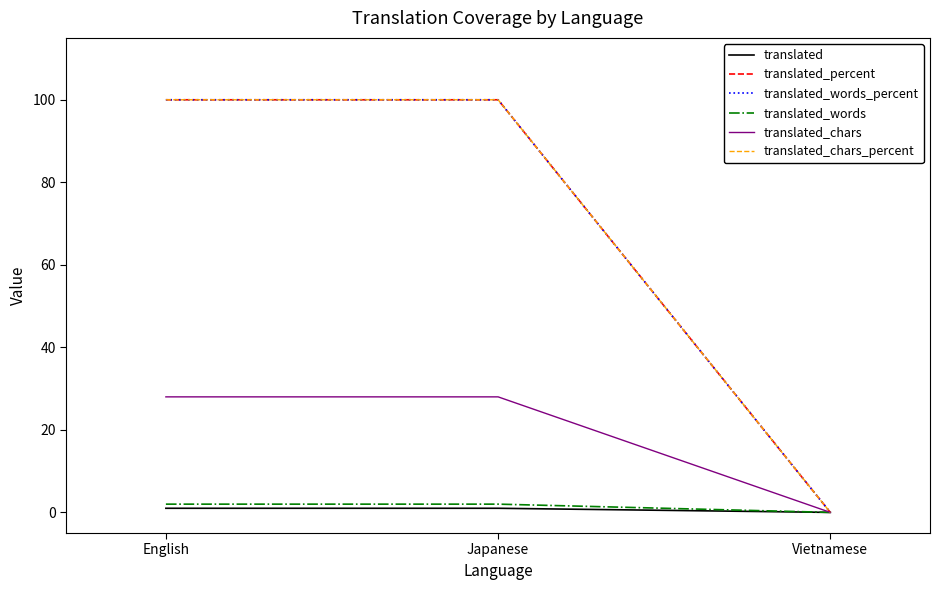

Does the chart display data point markers on the line(s)?

No